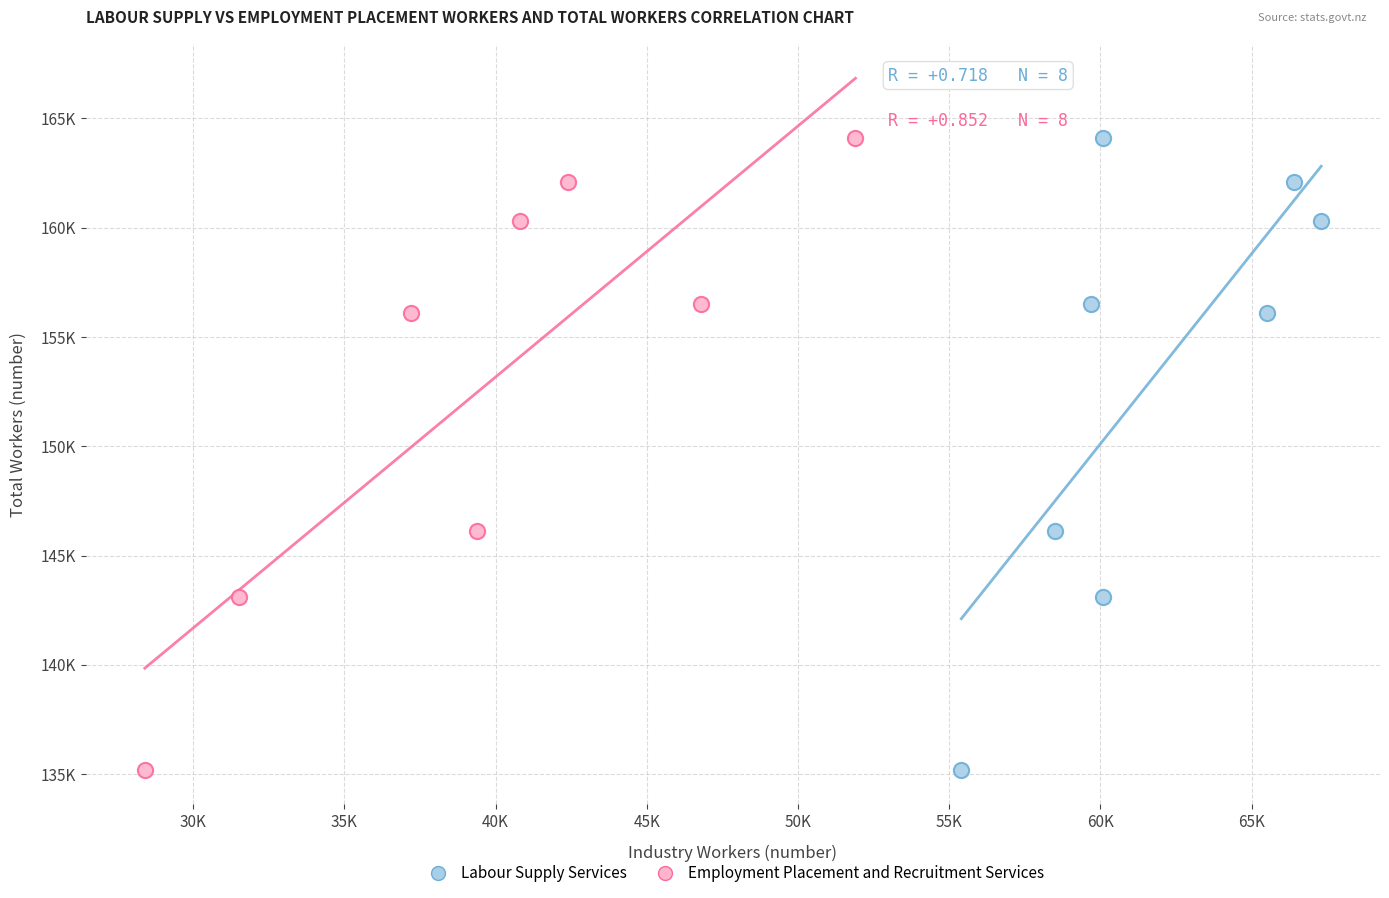

What are all the series names shown in the legend?

Labour Supply Services, Employment Placement and Recruitment Services